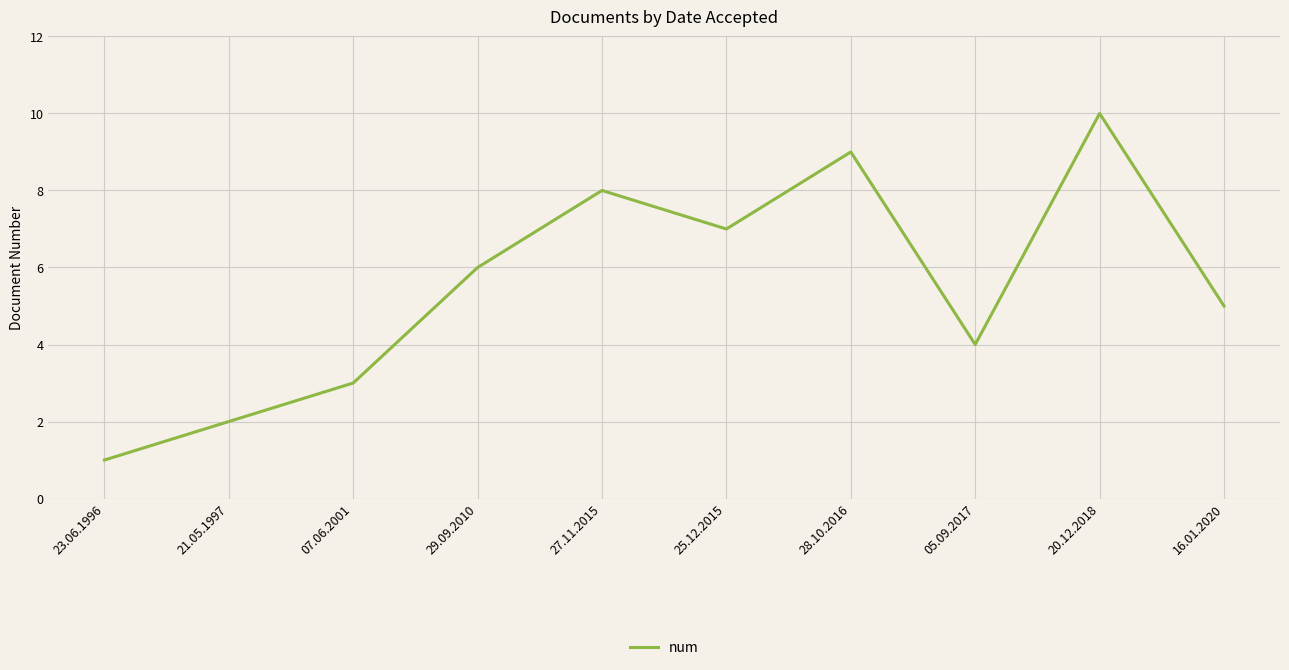

How many distinct data groups are displayed?

1